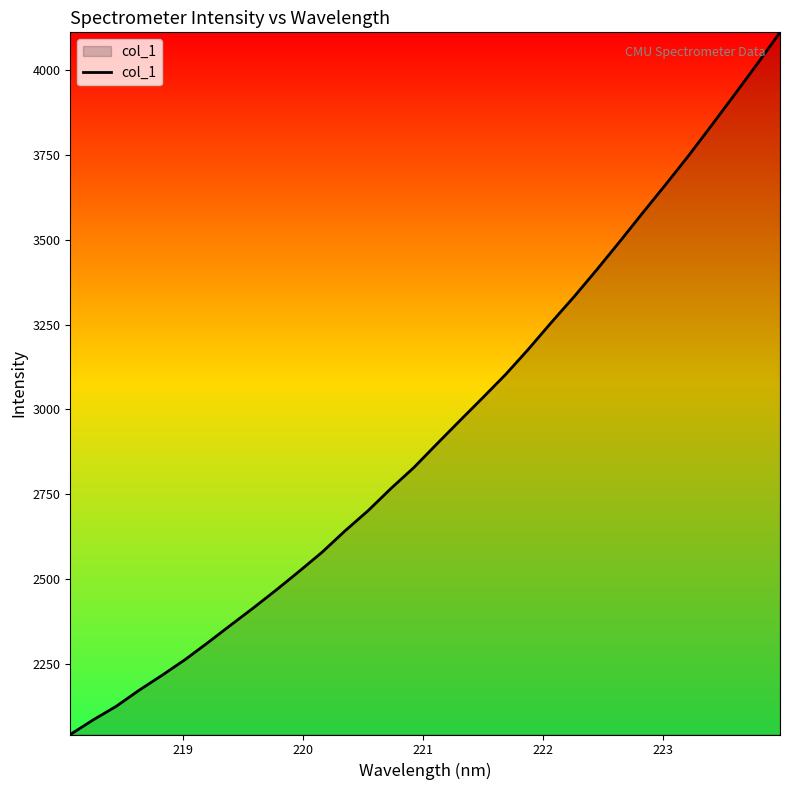

What is the difference between the maximum and minimum values?

2066.1